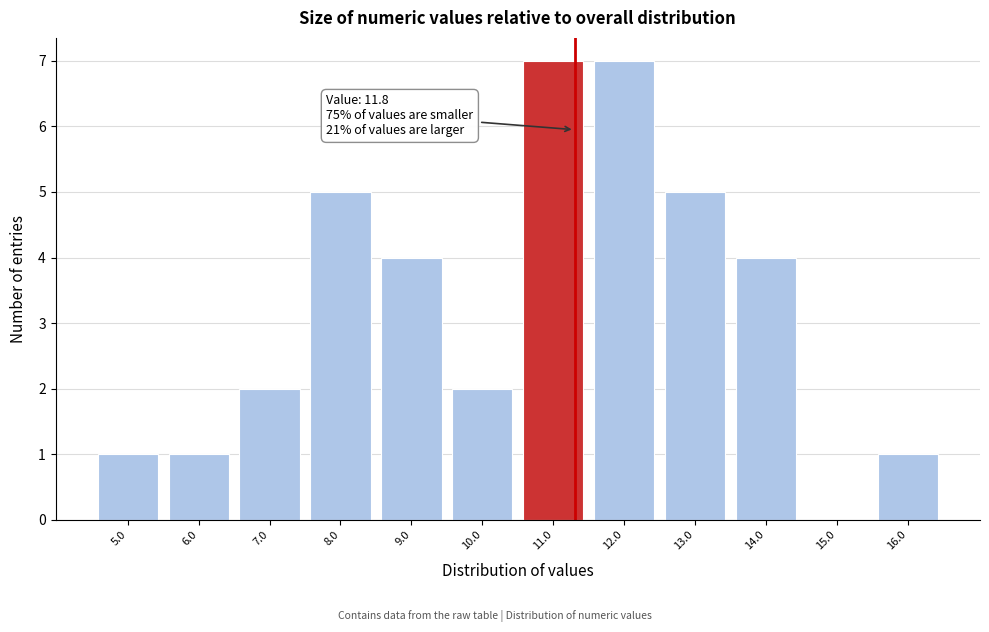

Reading left to right, list all the values displayed in this chart.

5.0=1	6.0=1	7.0=2	8.0=5	9.0=4	10.0=2	11.0=7	12.0=7	13.0=5	14.0=4	15.0=0	16.0=1